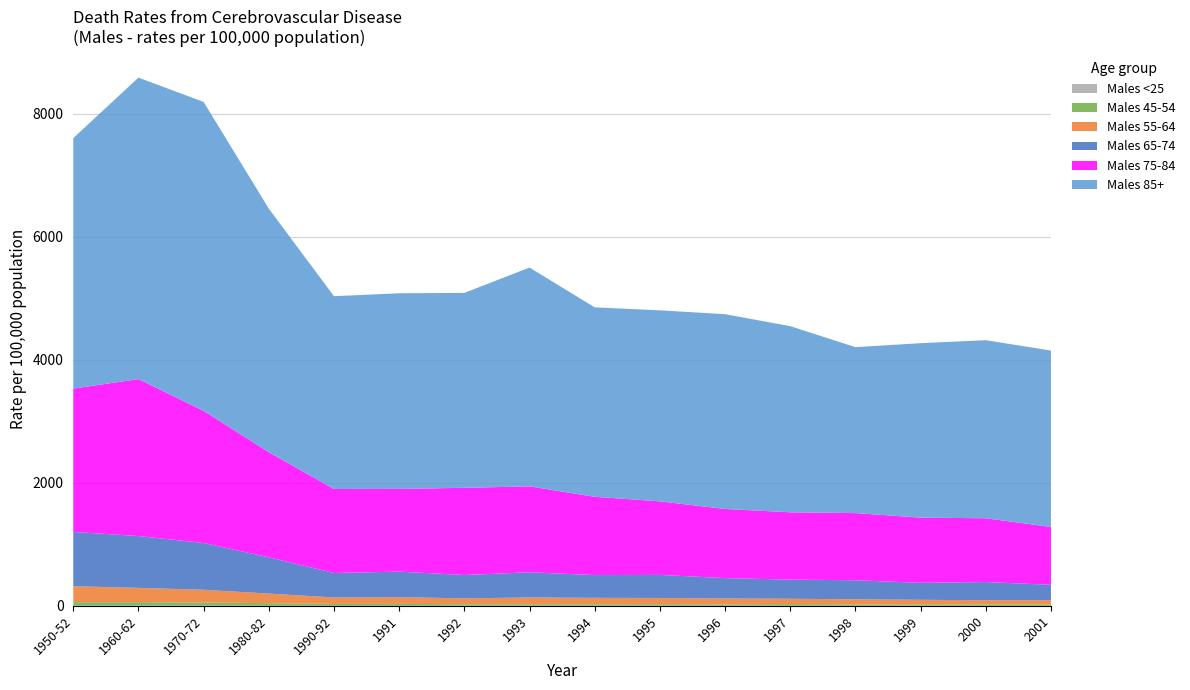

Reading left to right, transcribe all the data shown in this chart.

Males 55-64: 1950-52=259	1960-62=232	1970-72=207	1980-82=156	1990-92=105	1991=109	1992=96	1993=110	1994=105	1995=101	1996=96	1997=86	1998=83	1999=75	2000=69	2001=69
Males <25: 1950-52=2	1960-62=2	1970-72=2	1980-82=1	1990-92=1	1991=0	1992=1	1993=1	1994=1	1995=1	1996=0	1997=1	1998=0	1999=1	2000=0	2001=0
Males 75-84: 1950-52=2331	1960-62=2552	1970-72=2149	1980-82=1709	1990-92=1366	1991=1345	1992=1418	1993=1397	1994=1273	1995=1196	1996=1124	1997=1095	1998=1092	1999=1060	2000=1037	2001=941
Males 85+: 1950-52=4073	1960-62=4903	1970-72=5023	1980-82=3961	1990-92=3135	1991=3182	1992=3170	1993=3558	1994=3081	1995=3106	1996=3168	1997=3027	1998=2699	1999=2837	2000=2896	2001=2868
Males 65-74: 1950-52=883	1960-62=843	1970-72=761	1980-82=590	1990-92=398	1991=416	1992=379	1993=410	1994=370	1995=375	1996=332	1997=311	1998=310	1999=276	2000=296	2001=251
Males 45-54: 1950-52=58	1960-62=58	1970-72=52	1980-82=42	1990-92=30	1991=31	1992=25	1993=25	1994=24	1995=26	1996=23	1997=28	1998=23	1999=22	2000=22	2001=22